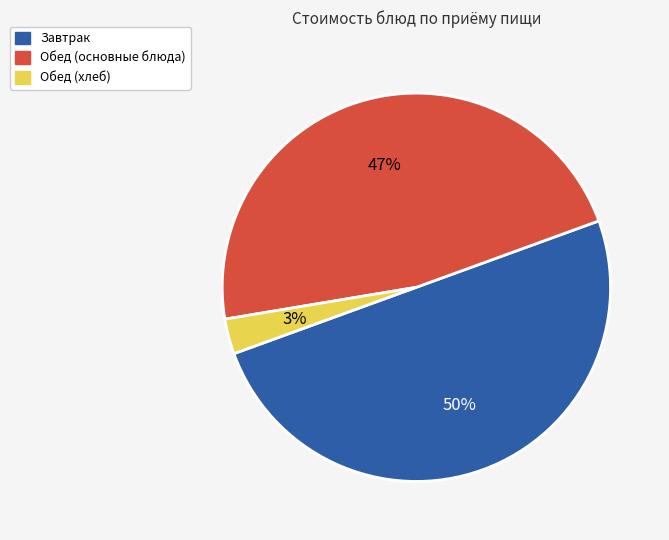

To the nearest percent, what is the difference between the largest and smallest slice percentages?

47%